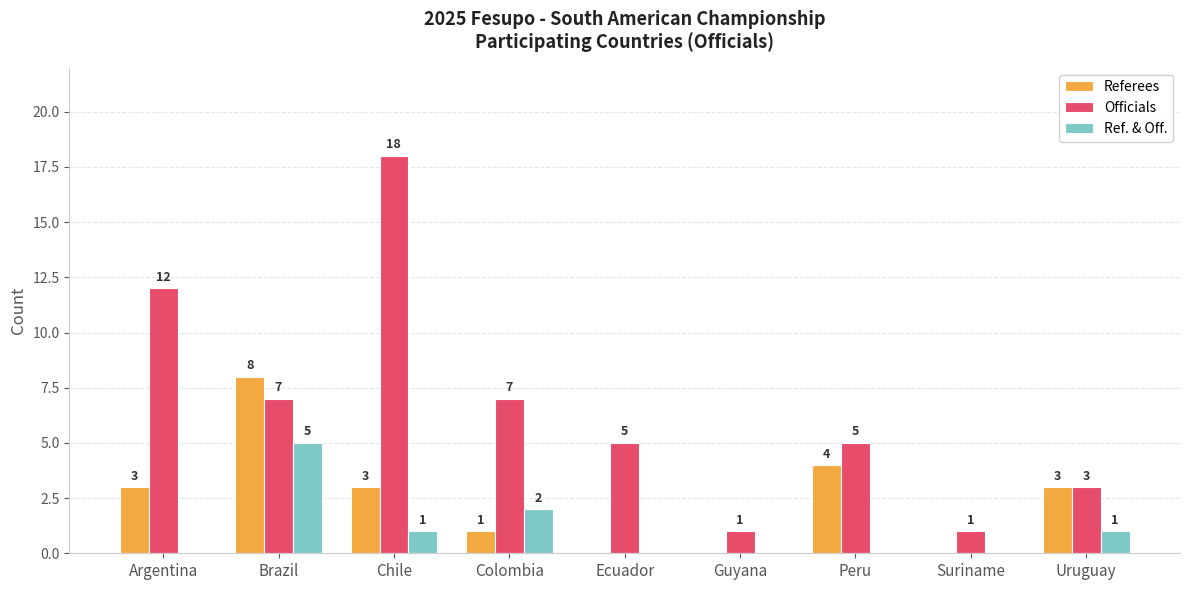

Count the number of categories in the chart.

9